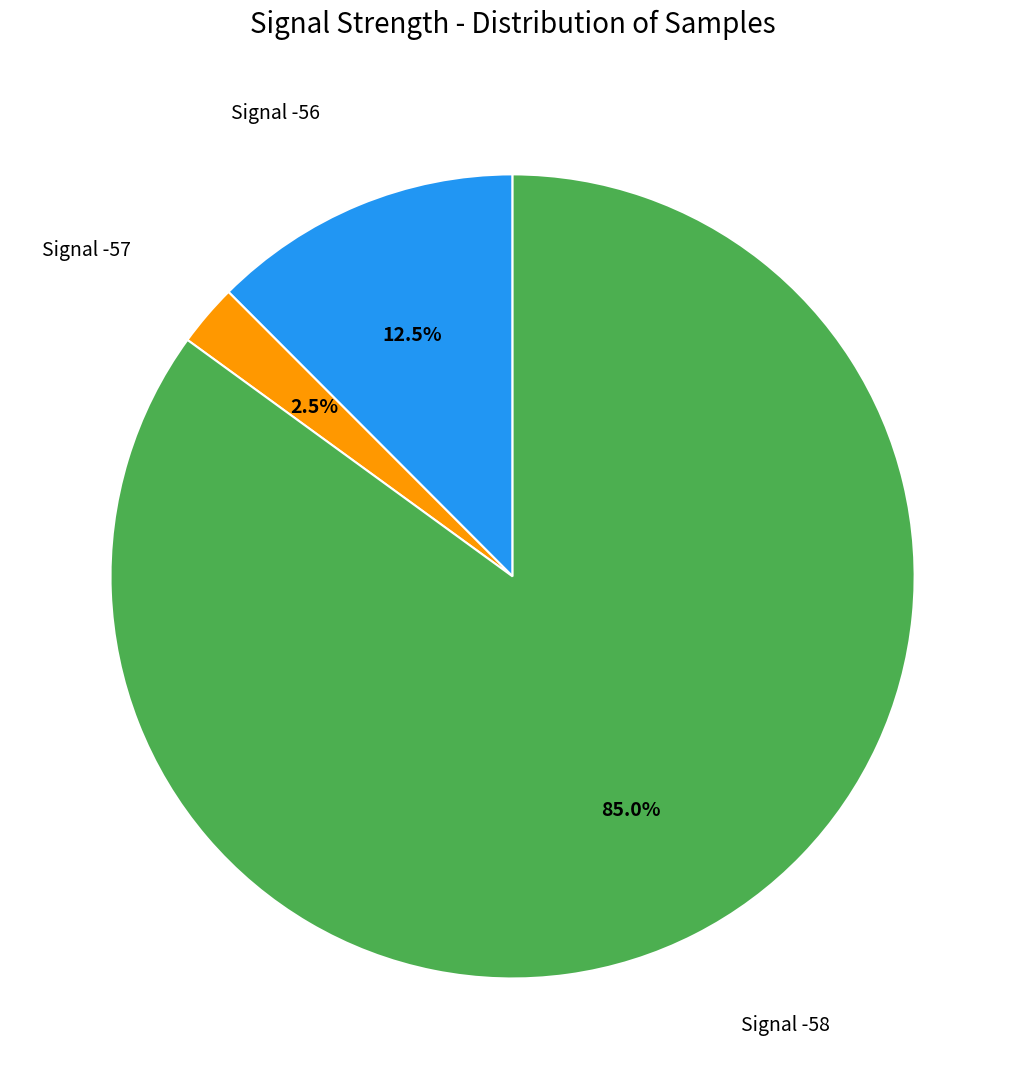

How many segments does this pie chart have?

3